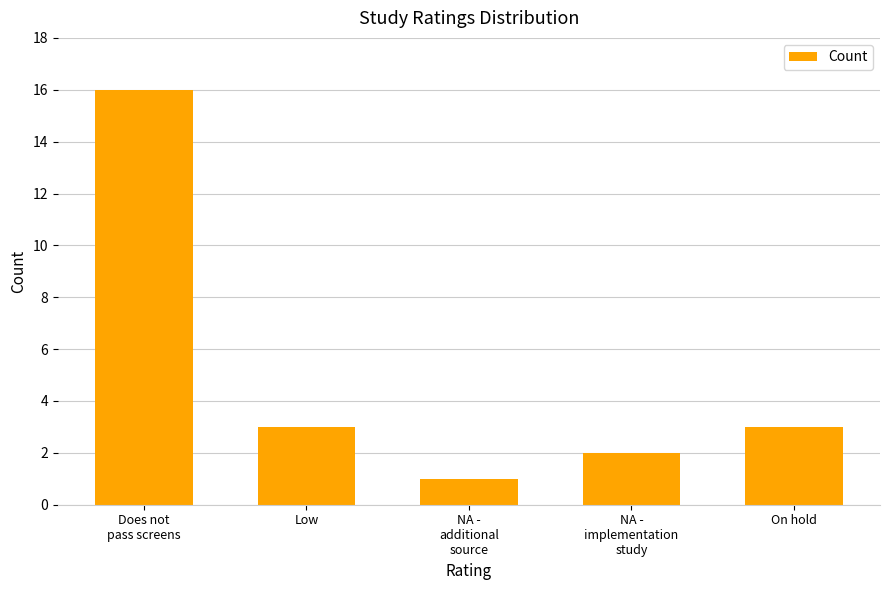

What is the difference between the values at Low and NA -
additional
source?

2